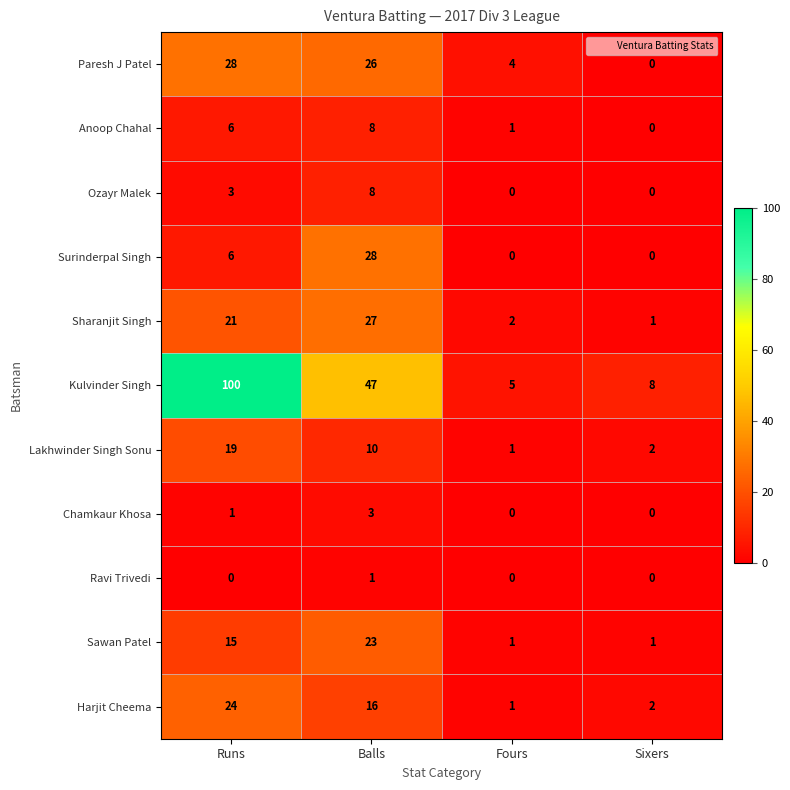

Which category has the highest value in the Harjit Cheema series?

Runs